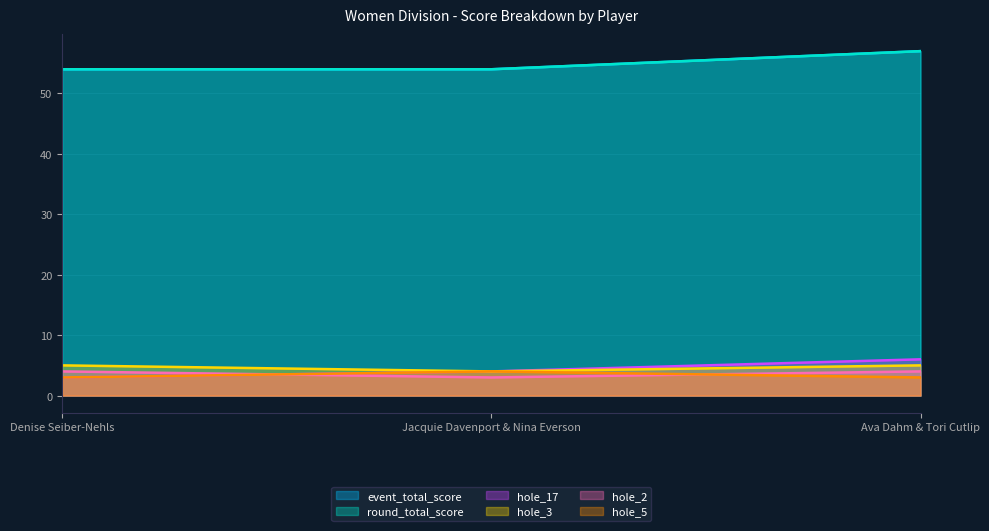

At which category is the sum across all series the highest?

Ava Dahm & Tori Cutlip